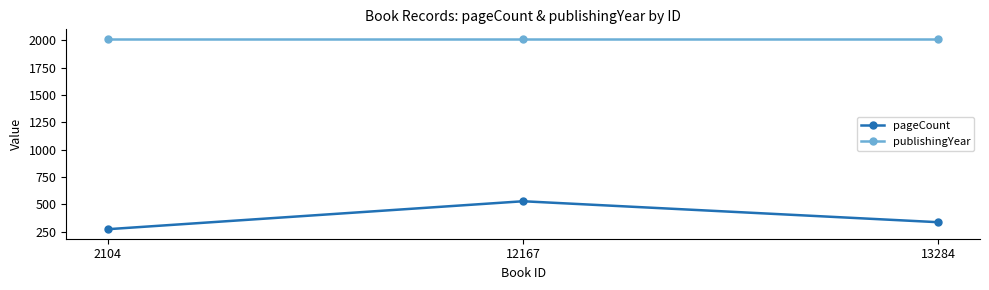

The value of pageCount at 2104 is 452. True or false?

False